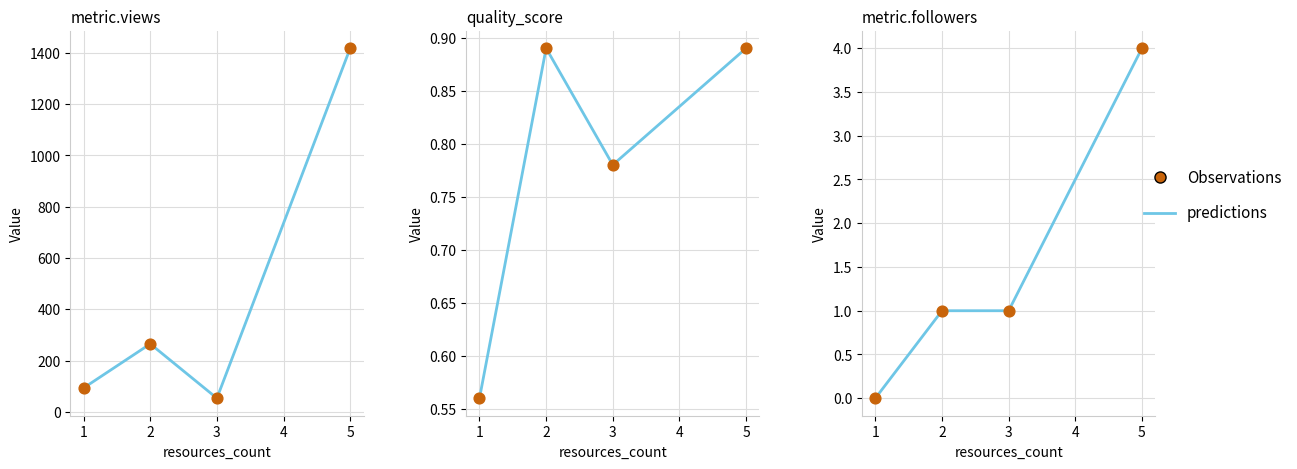

Which series has the widest spread of Y values?

predictions